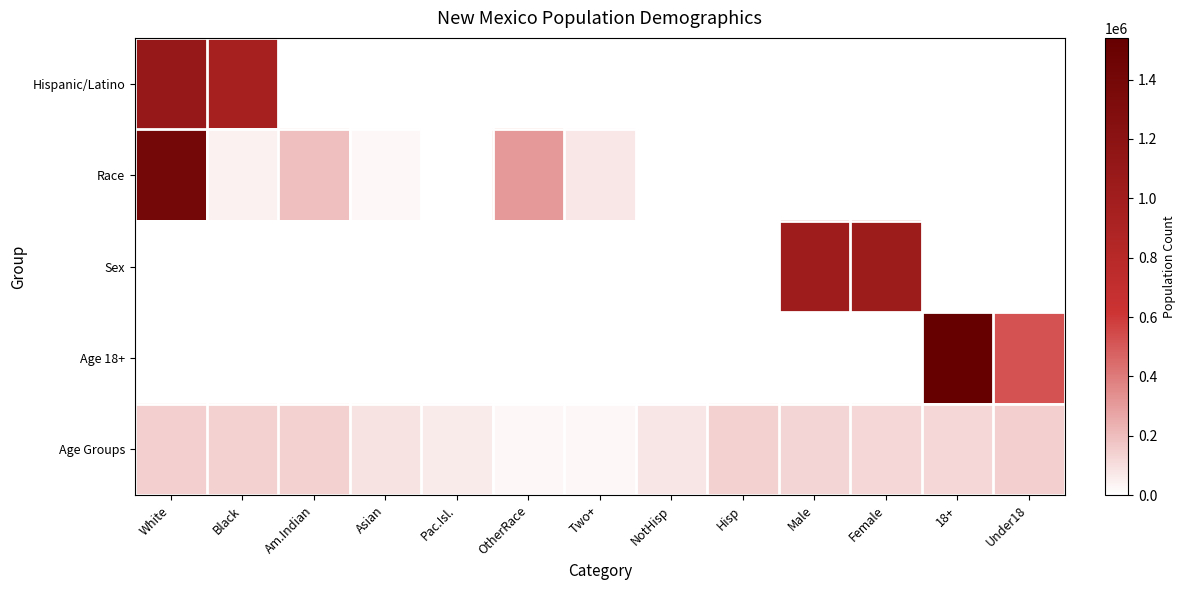

Which category has the highest value in the Hispanic/Latino series?

White